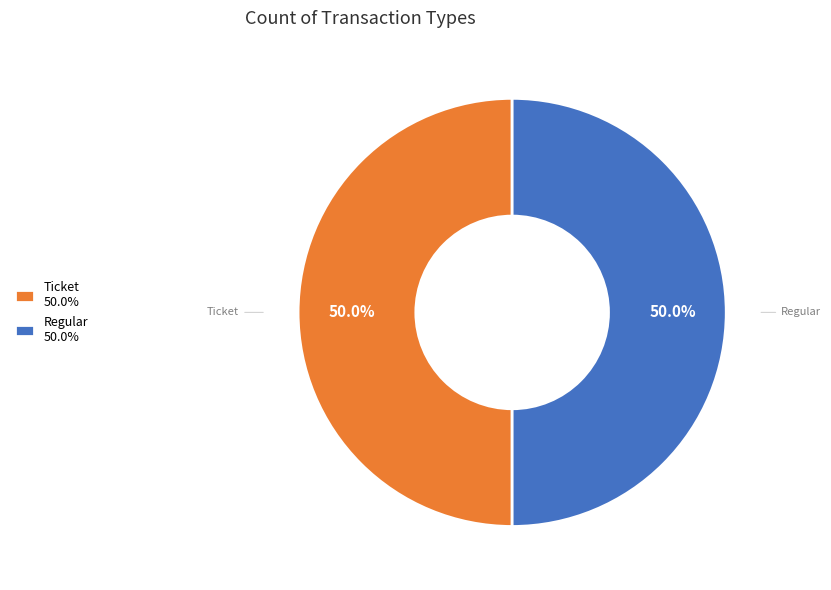

Is the sum of Regular 50.0% and Ticket 50.0% greater than half?

Yes